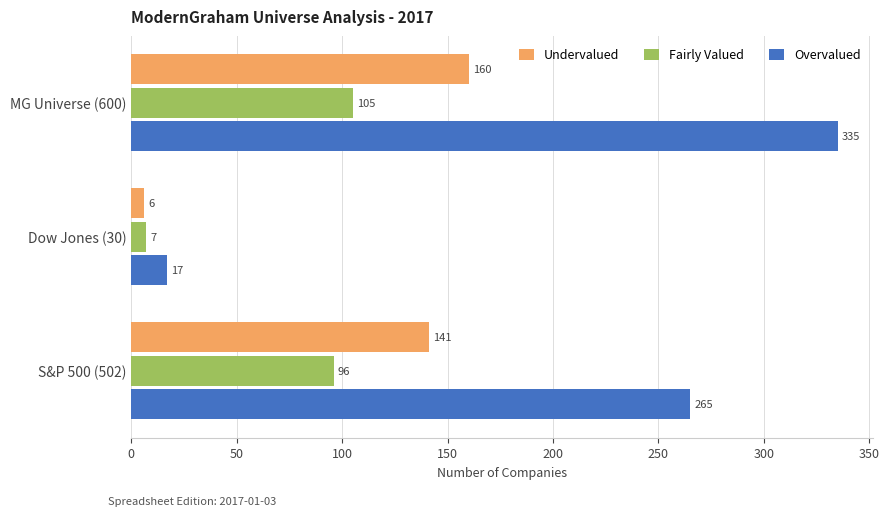

Where is Fairly Valued nearest to the value 56?

S&P 500 (502)